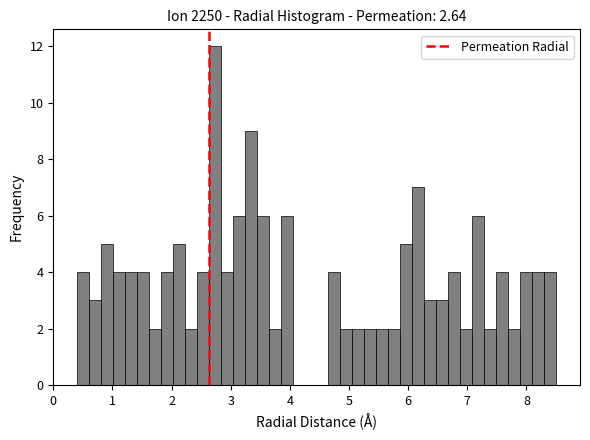

Around what value on the x-axis is the tallest bar? Give the approximate position of its centre, as read against the axis.

2.7